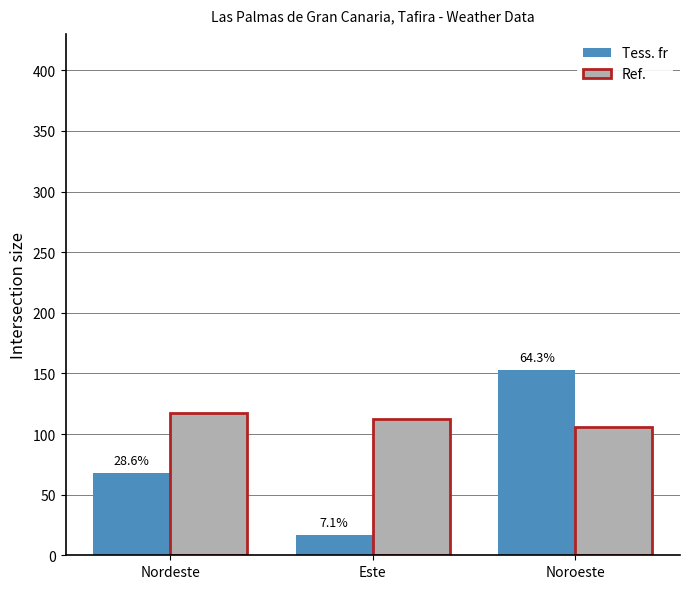

The value of Ref. at Nordeste is 117. True or false?

True